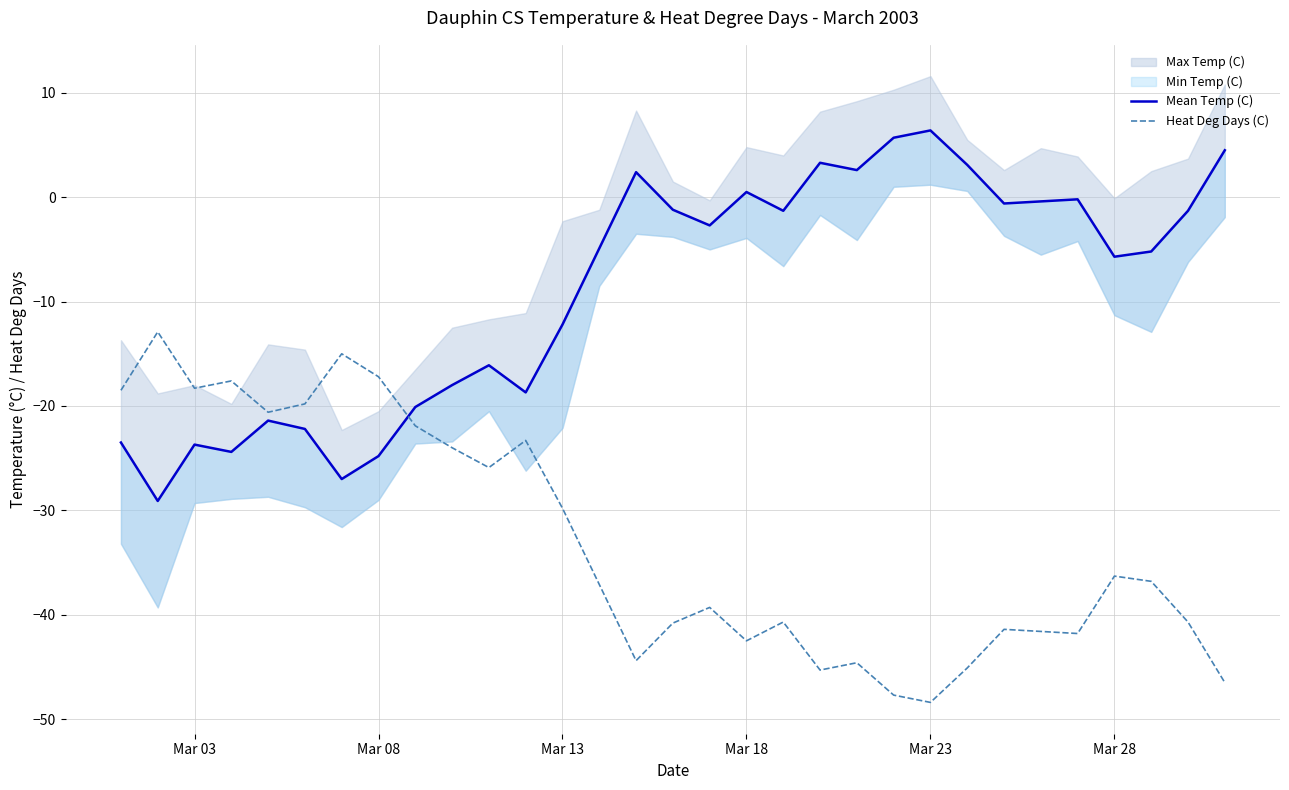

True or false: Heat Deg Days (C) has more than 2 points higher than both neighbors.

True